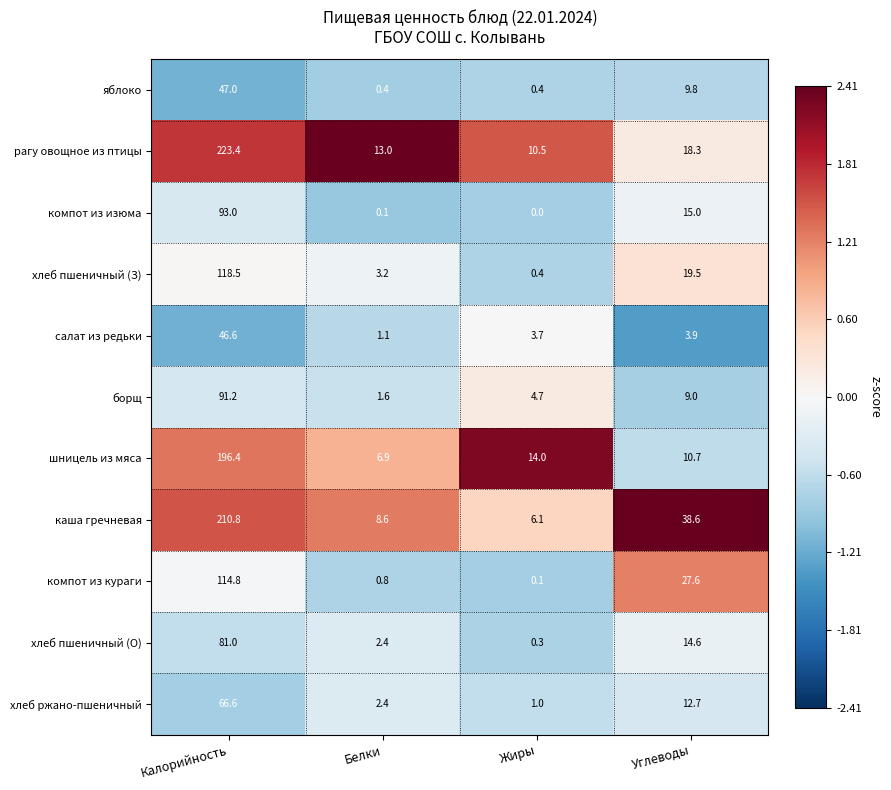

Which series has the largest range (max minus min)?

рагу овощное из птицы